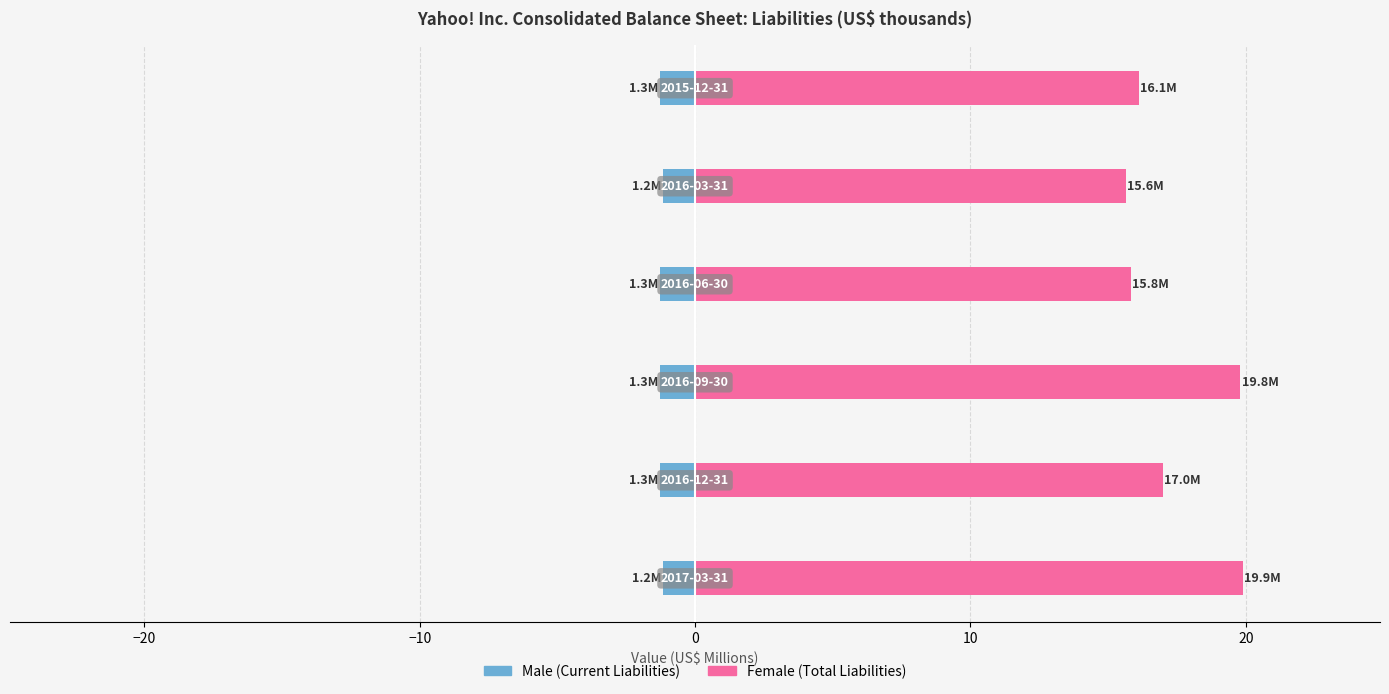

True or false: Male has a value of -1.8 at −20.

False